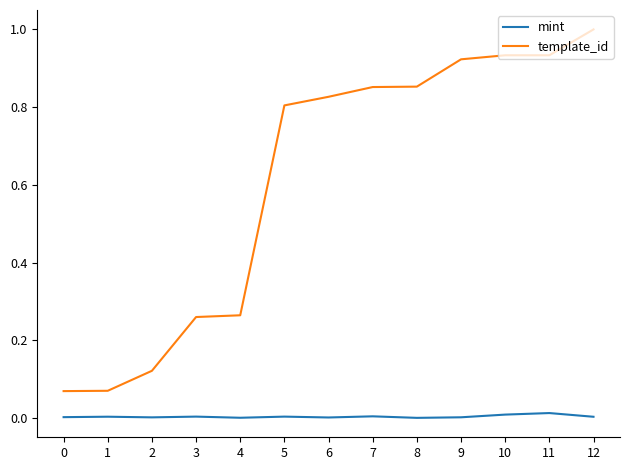

List the series in order of their overall mean, lowest first.

mint, template_id